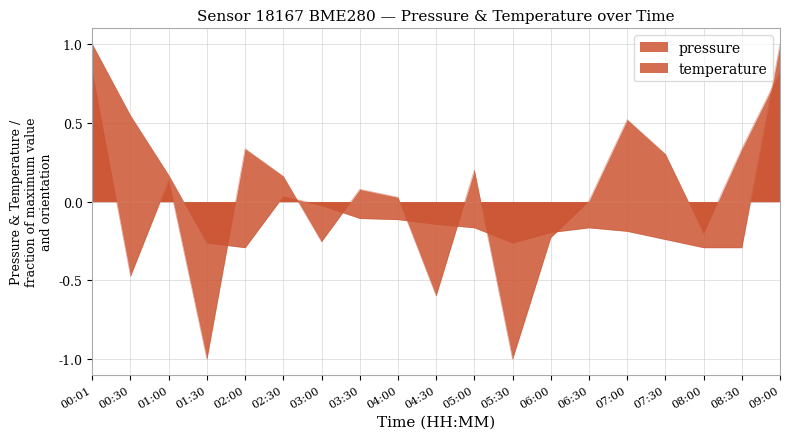

Is it true that temperature equals -0.2 at 05:00?

True